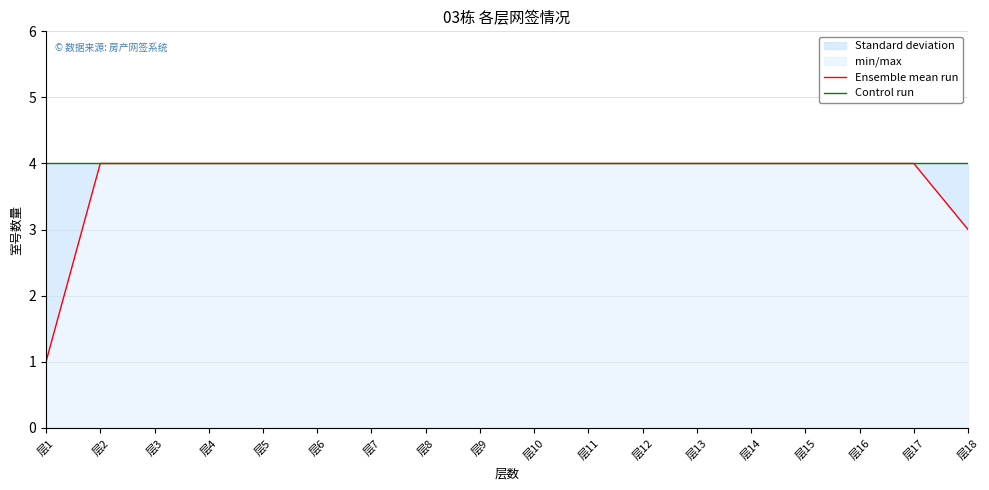

At which category is the sum across all series the highest?

层2